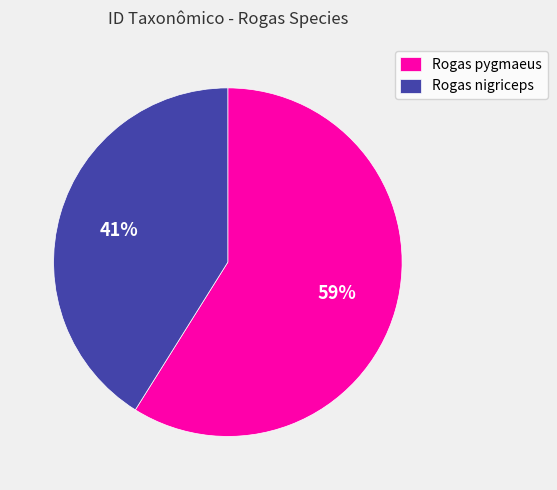

Is the sum of Rogas pygmaeus and Rogas nigriceps greater than half?

Yes